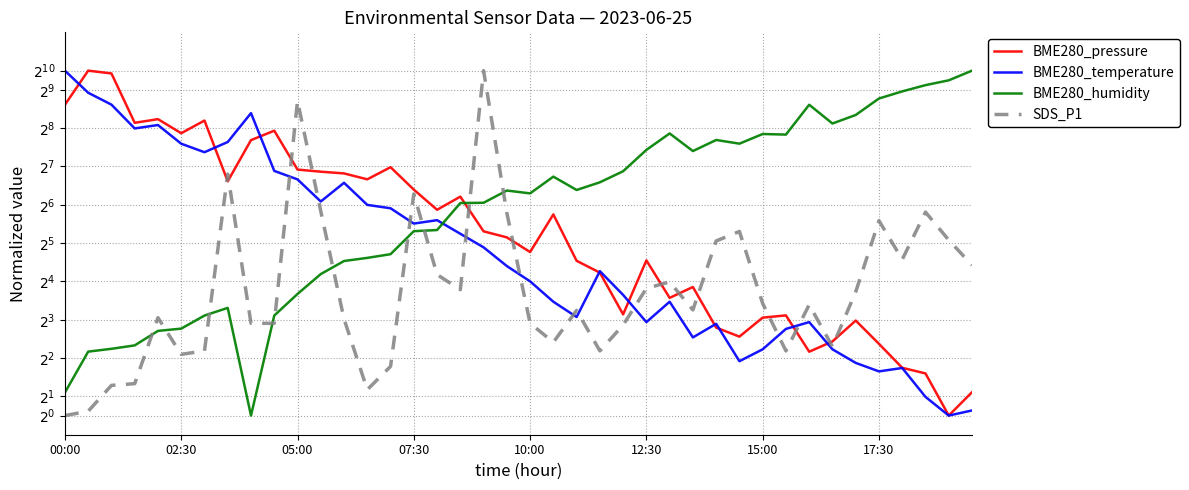

True or false: BME280_temperature has more than 0 interior local peaks.

True